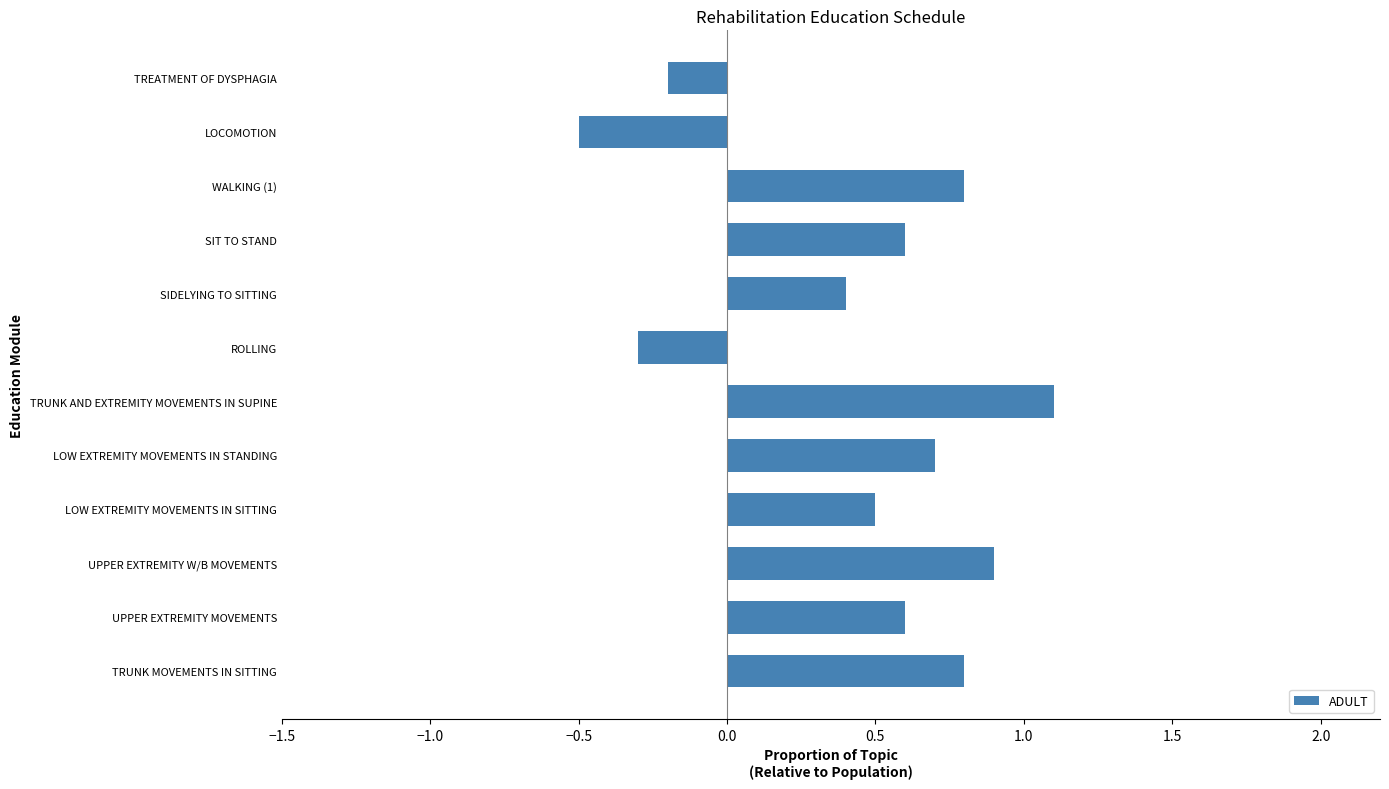

Does the chart contain stacked bars?

No